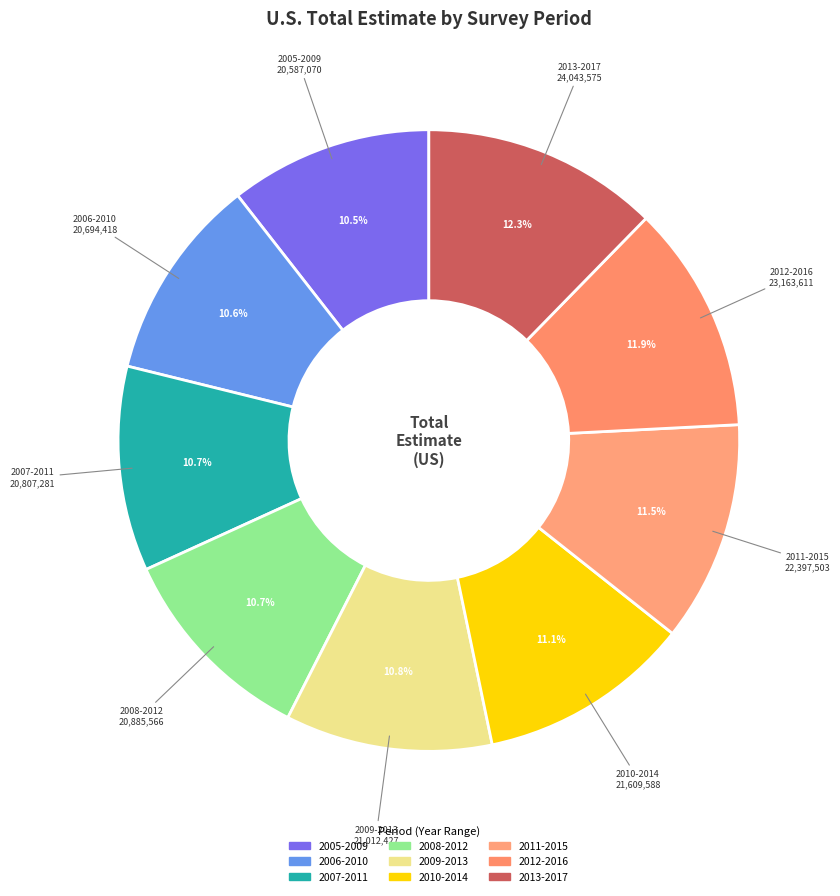

How many segments does this pie chart have?

9